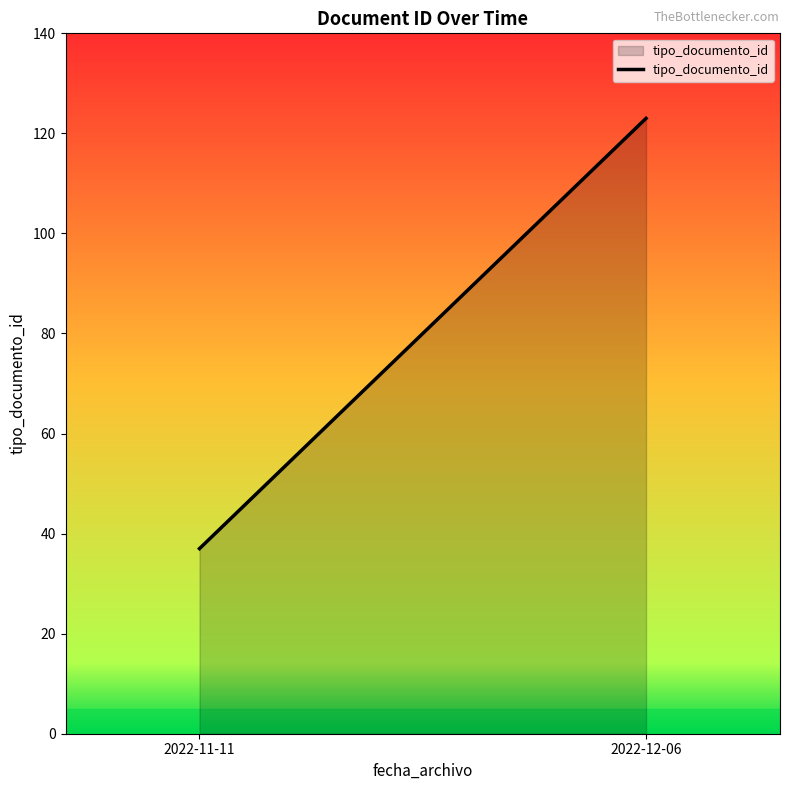

Count the values in the range 37 to 123.

2